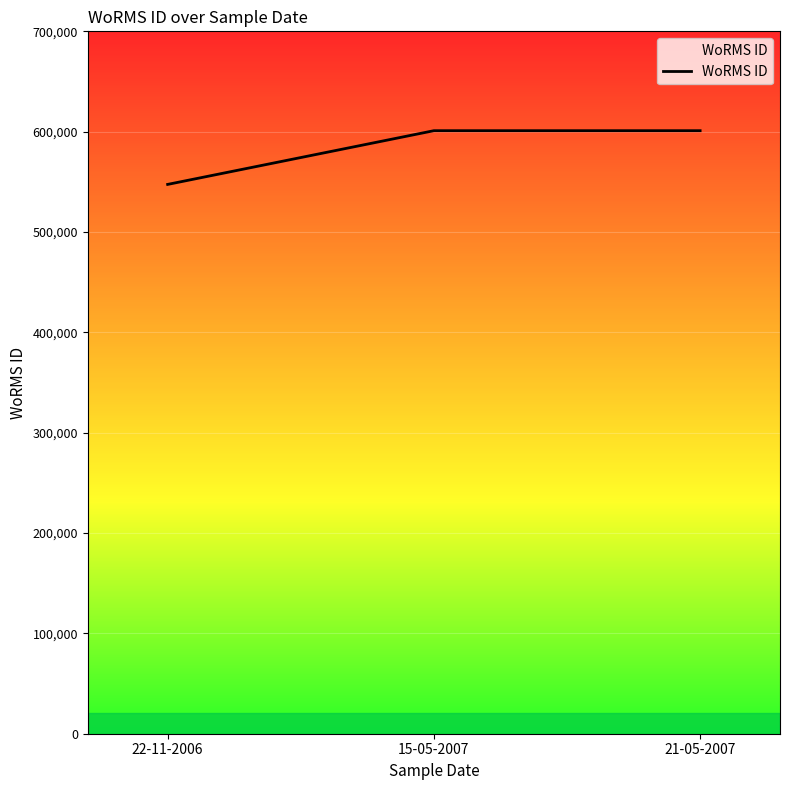

Reading left to right, extract all data points from this chart.

22-11-2006=547449	15-05-2007=600979	21-05-2007=600979